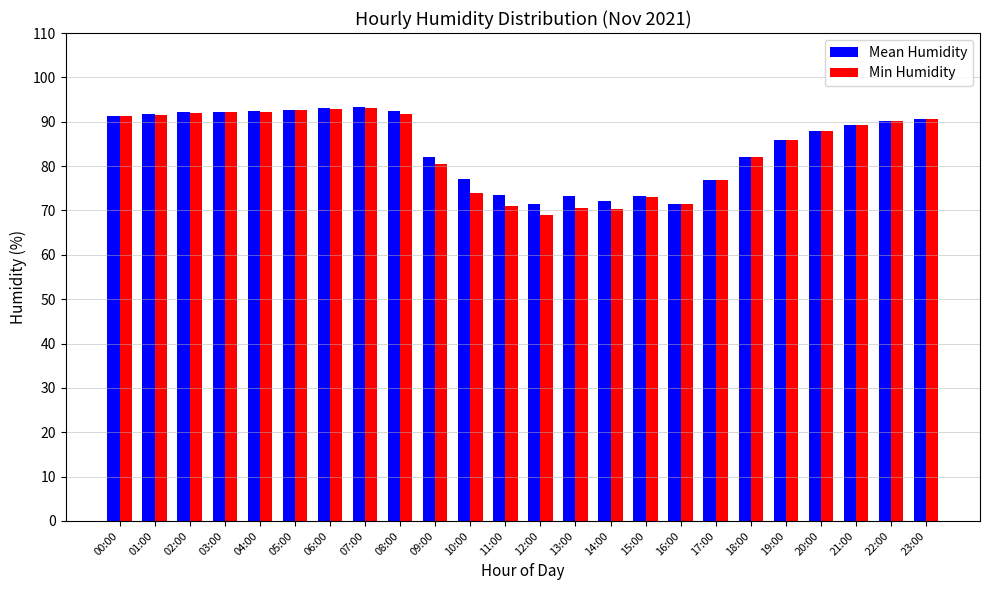

Between 05:00 and 20:00, which series saw the biggest shift?

Mean Humidity